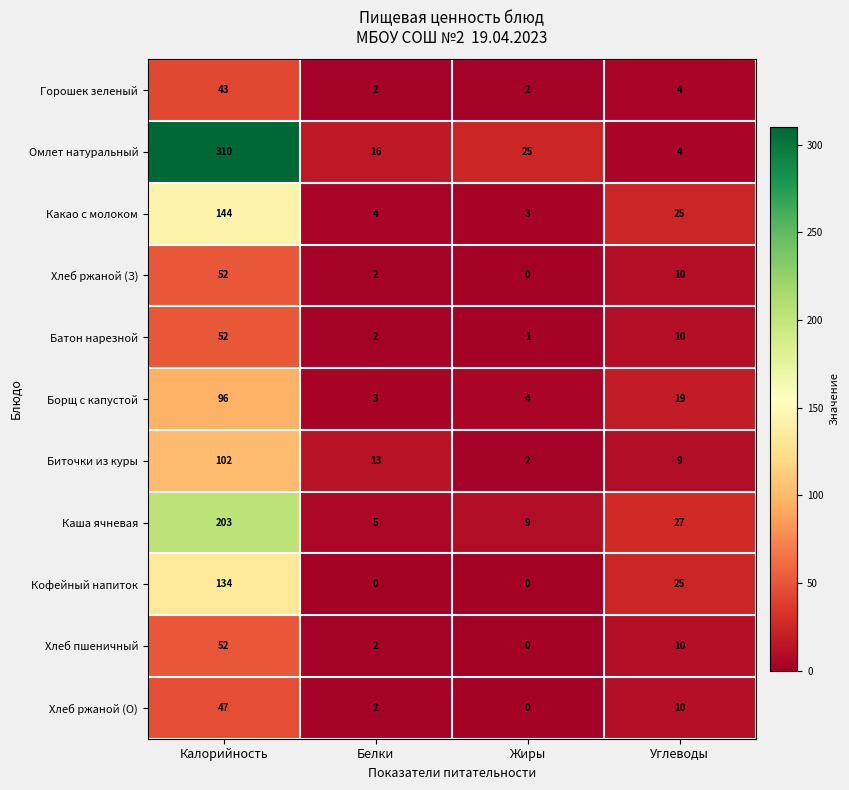

Which series has the largest range (max minus min)?

Омлет натуральный